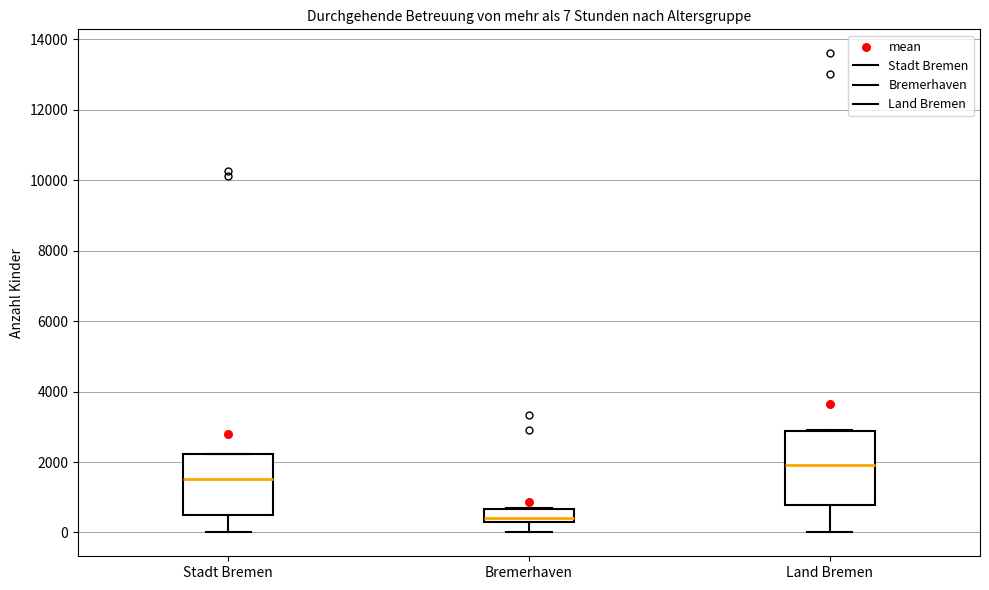

Which box is the tallest, from its lower edge to its upper edge?

Land Bremen